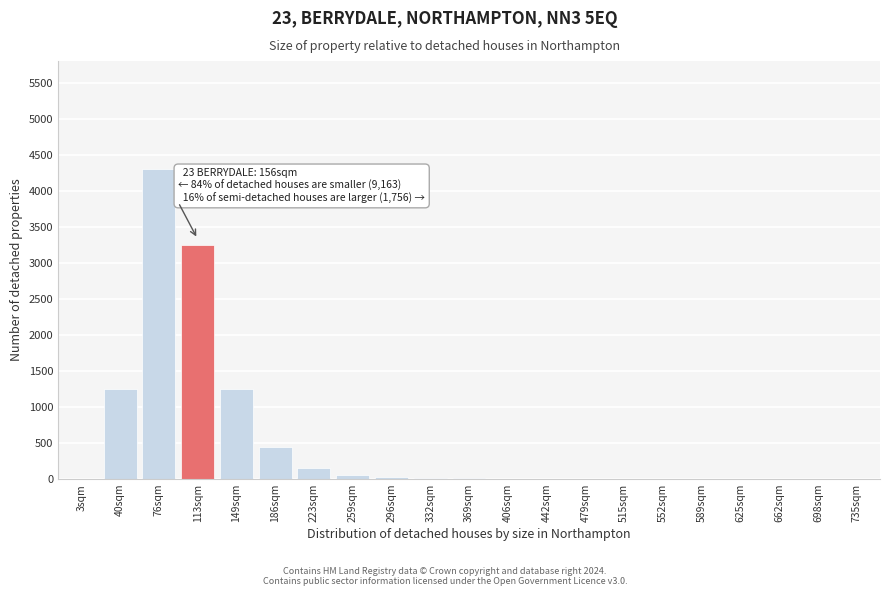

What is the sum of all values?

10795